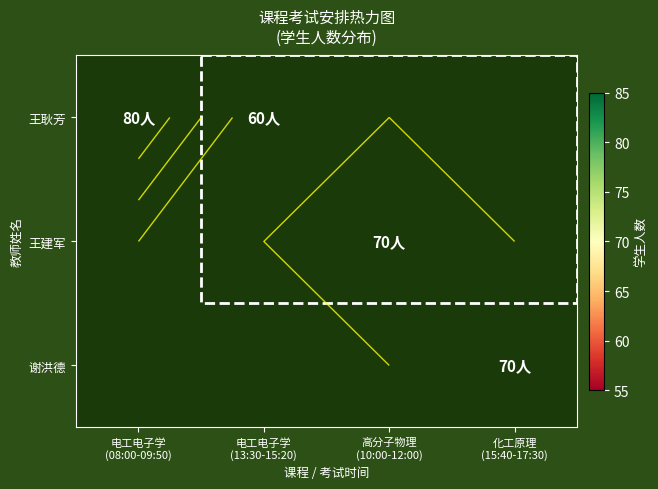

Count the number of categories in the chart.

4